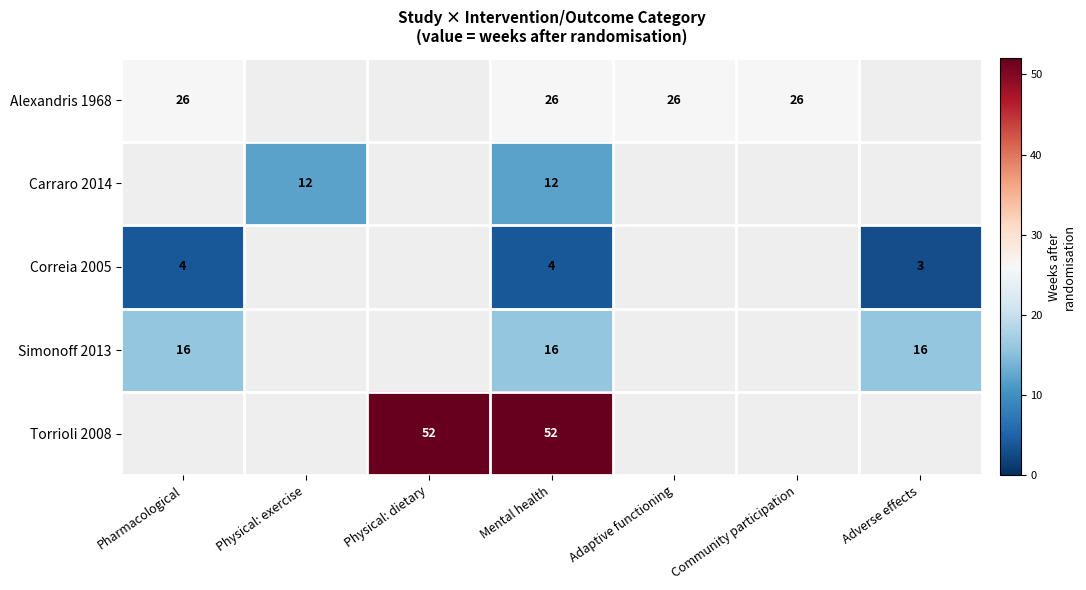

What is the maximum value shown in the chart?

52.0